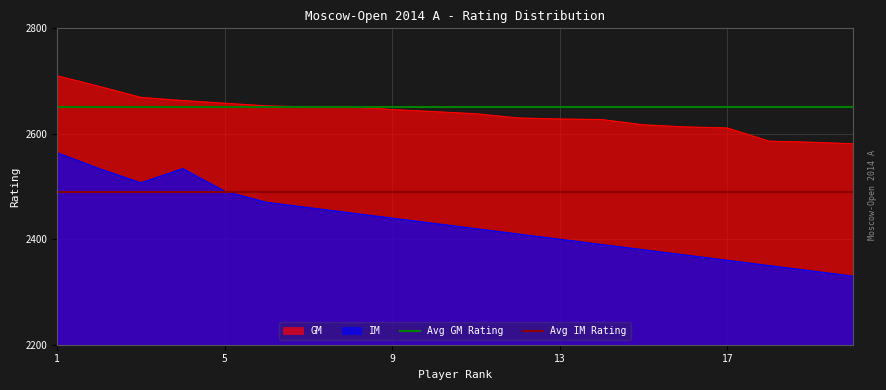

True or false: GM and IM intersect in this chart.

False